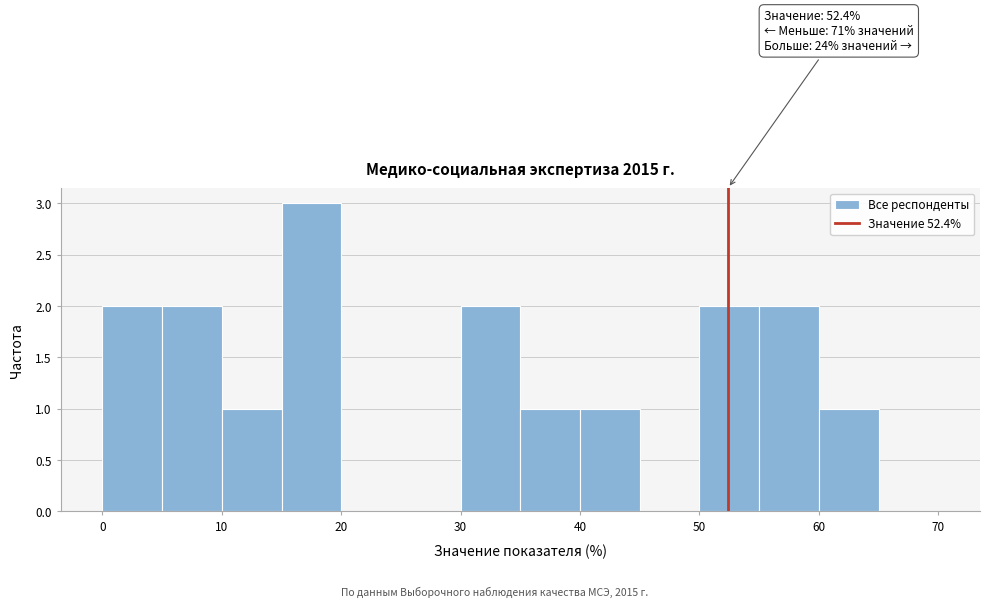

Which range on the x-axis has the tallest bar?

15 to 20